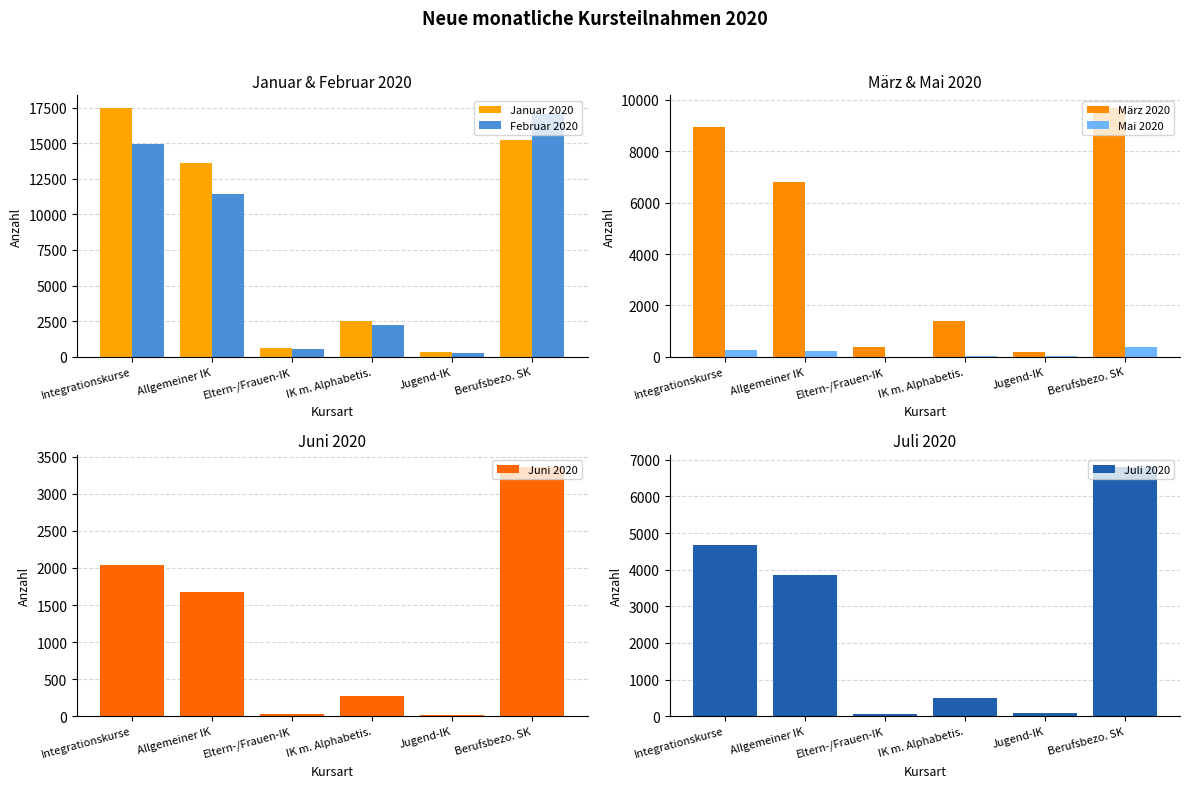

Which series has the largest total across all categories?

Januar 2020